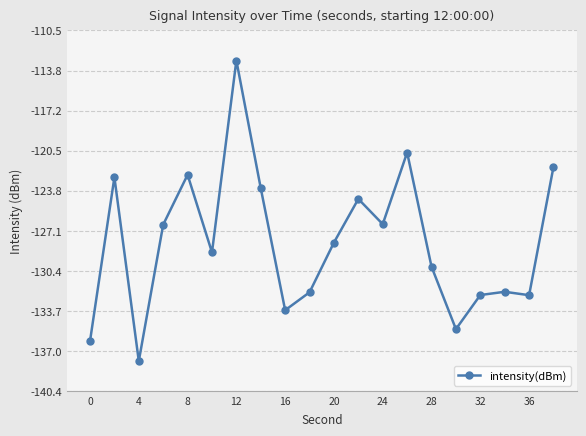

True or false: there are more than 2 points higher than both neighbors.

True